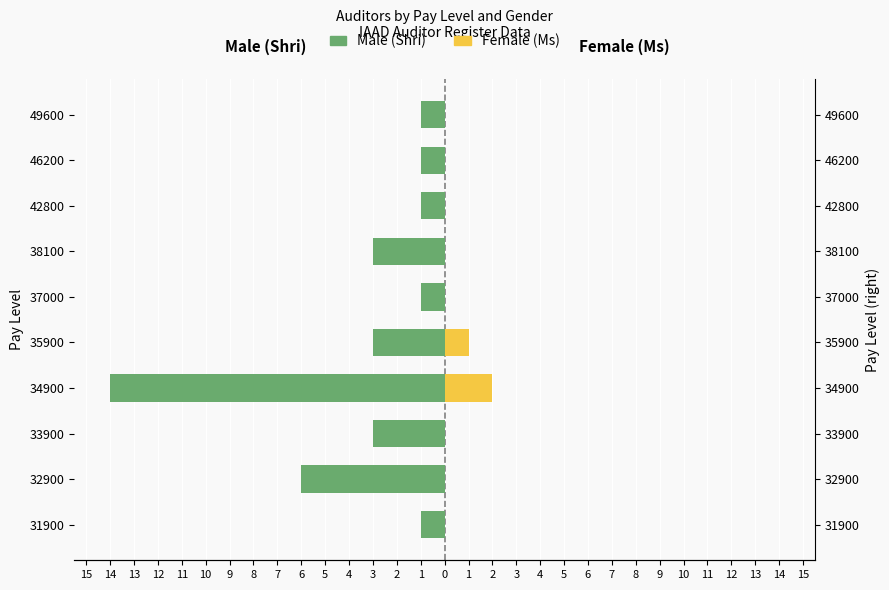

What is the value of the Male (Shri) bar at the 6th from the left?

-1